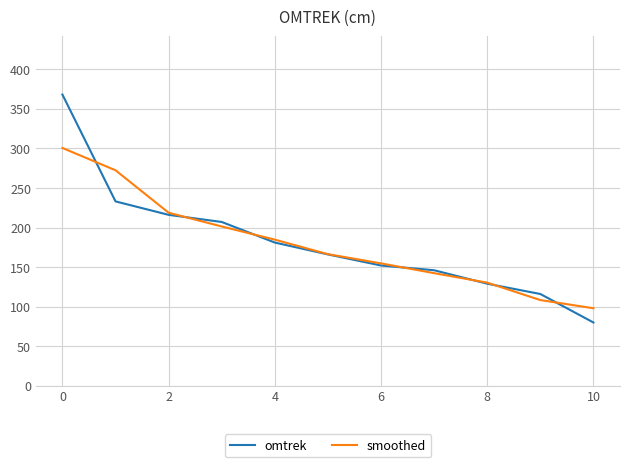

True or false: omtrek and smoothed cross at least once.

True